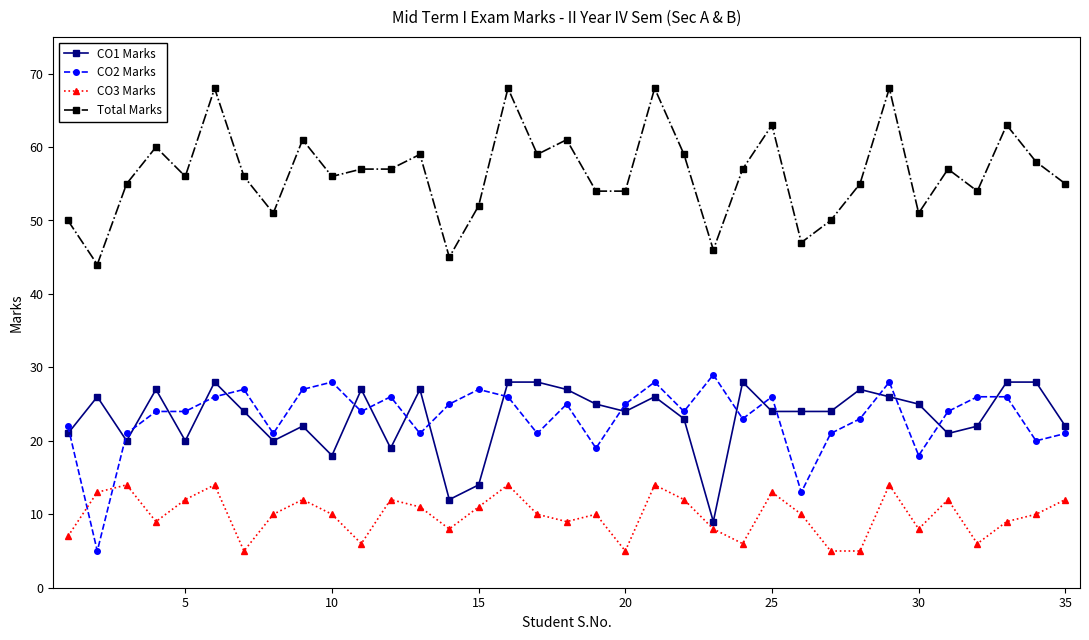

What are all the series names shown in the legend?

CO1 Marks, CO2 Marks, CO3 Marks, Total Marks